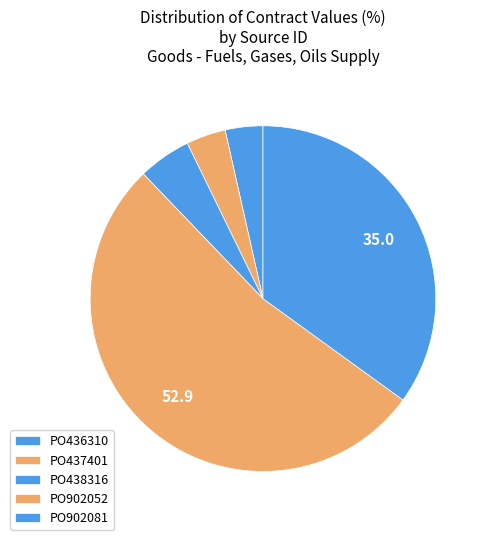

Does PO438316 account for over 50% of the chart?

No